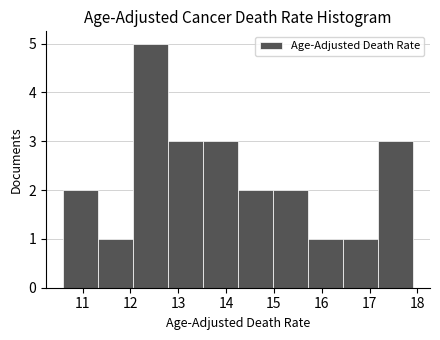

Over which range of the x-axis is the bar tallest?

12.06 to 12.79